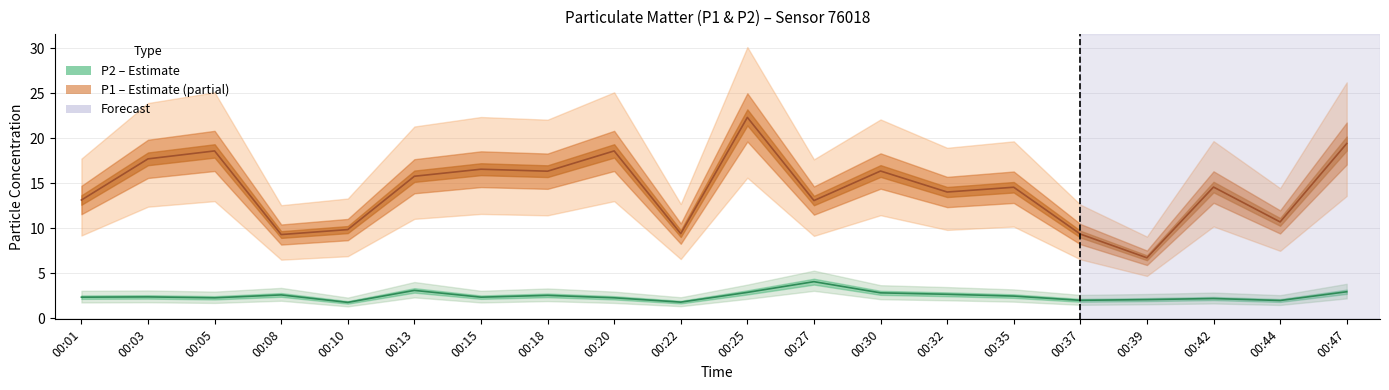

Reading right to left, extract all data points from this chart.

P1 (PM10): 00:47=19.4	00:44=10.7	00:42=14.6	00:39=6.7	00:37=9.3	00:35=14.6	00:32=14.0	00:30=16.4	00:27=13.1	00:25=22.3	00:22=9.4	00:20=18.6	00:18=16.3	00:15=16.6	00:13=15.8	00:10=9.8	00:08=9.3	00:05=18.6	00:03=17.7	00:01=13.1
P2 (PM2.5): 00:47=3.0	00:44=2.0	00:42=2.2	00:39=2.1	00:37=2.0	00:35=2.5	00:32=2.7	00:30=2.8	00:27=4.1	00:25=2.9	00:22=1.8	00:20=2.3	00:18=2.5	00:15=2.4	00:13=3.1	00:10=1.8	00:08=2.6	00:05=2.3	00:03=2.4	00:01=2.4